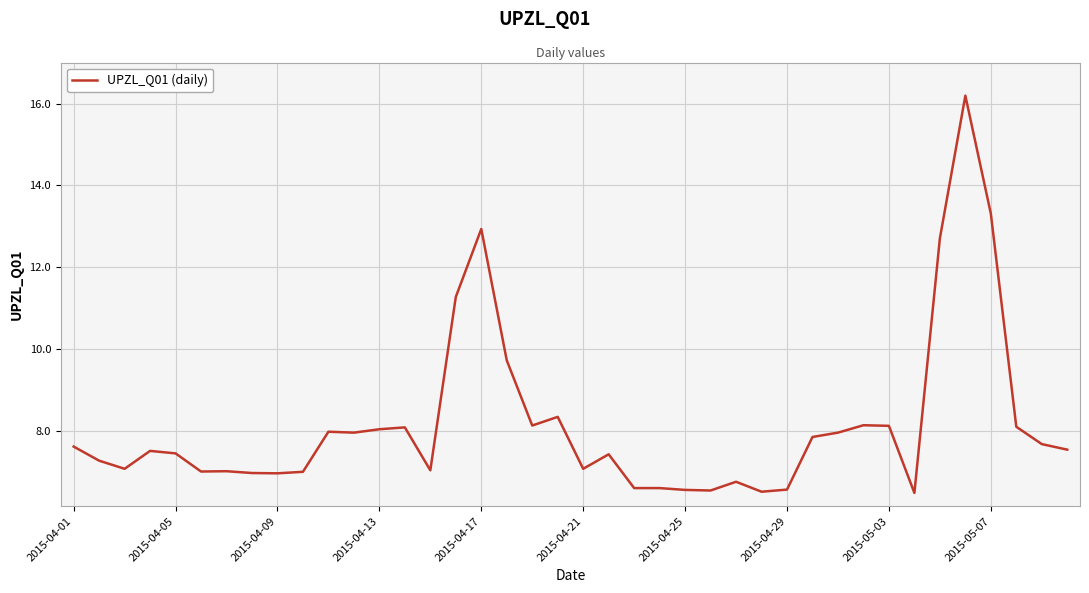

What is the maximum value shown in the chart?

16.2